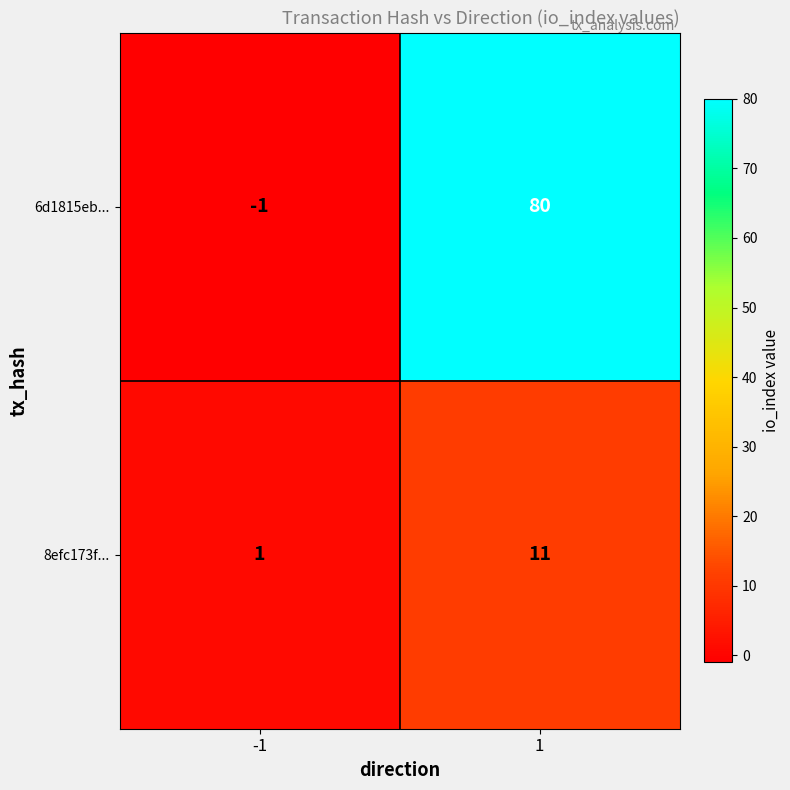

What is the difference between the highest and lowest values at 1?

69